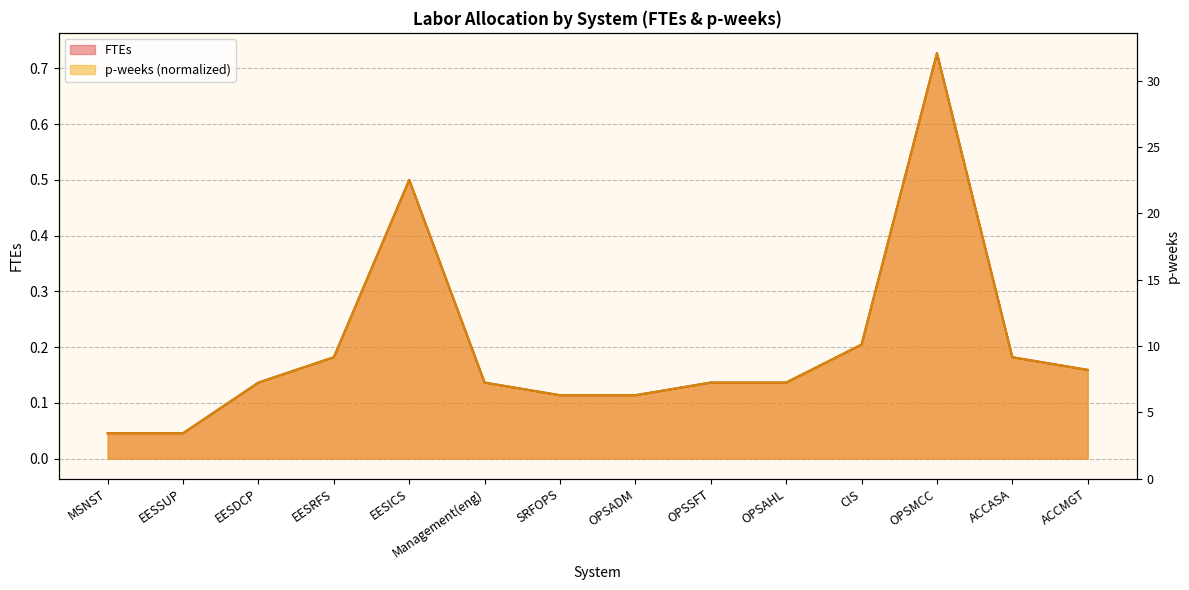

What is the sum of all FTEs values?

2.8